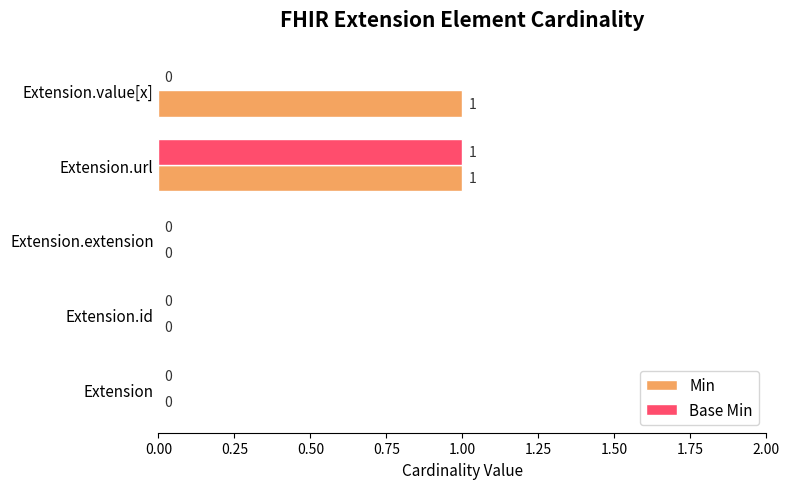

Is it true that Base Min equals -1 at Extension?

False